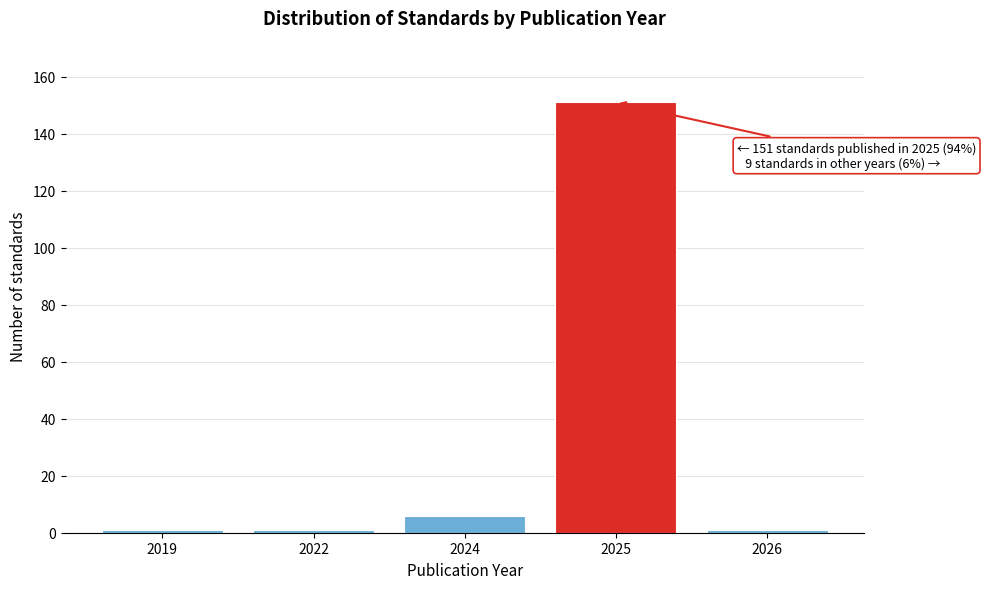

Reading right to left, list all the values displayed in this chart.

2026=1	2025=151	2024=6	2022=1	2019=1